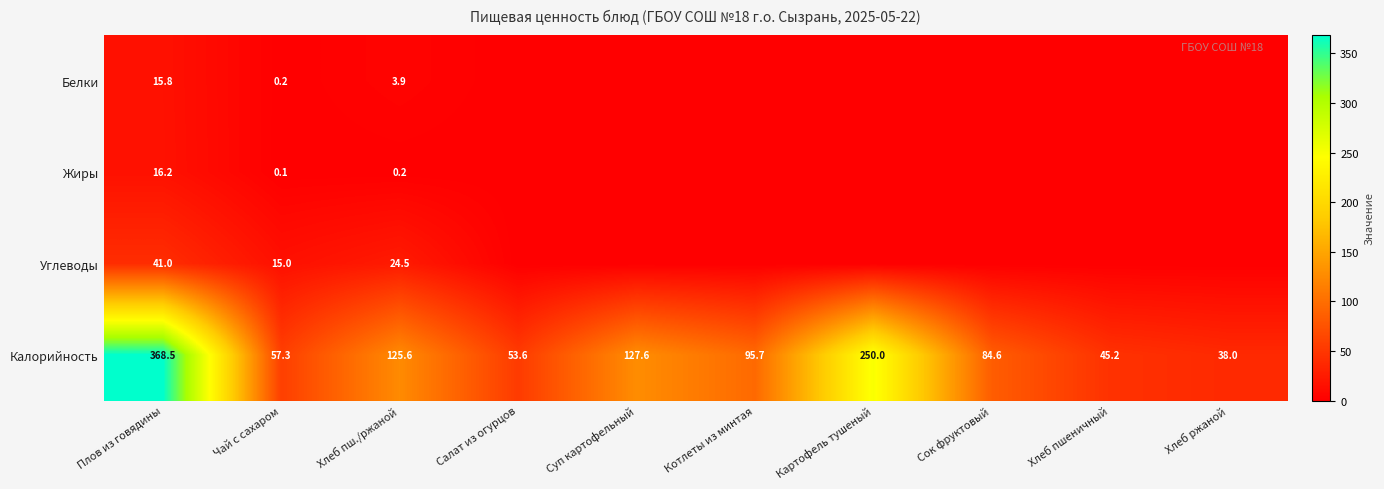

What is the difference between the highest and lowest values at Салат из огурцов?

53.6